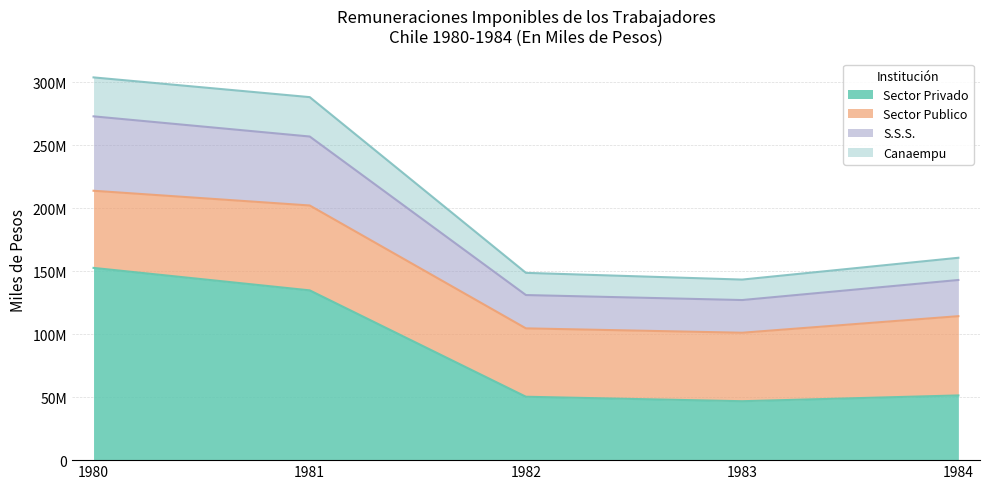

What is the value of the S.S.S. point at the 2nd from the left?

256980175